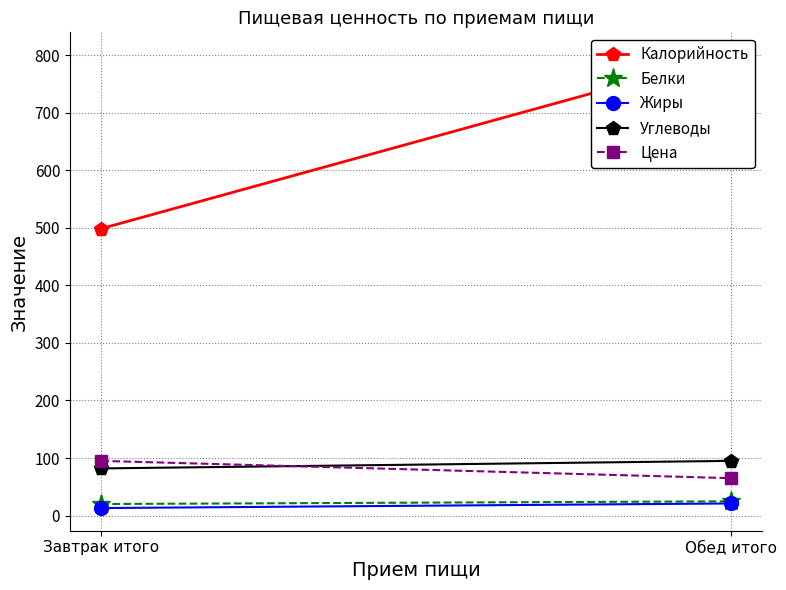

Reading right to left, transcribe all the data shown in this chart.

Калорийность: Обед итого=800.1	Завтрак итого=498.5
Белки: Обед итого=24.8	Завтрак итого=20.1
Жиры: Обед итого=21.1	Завтрак итого=13.1
Углеводы: Обед итого=95.0	Завтрак итого=81.9
Цена: Обед итого=65.0	Завтрак итого=95.0